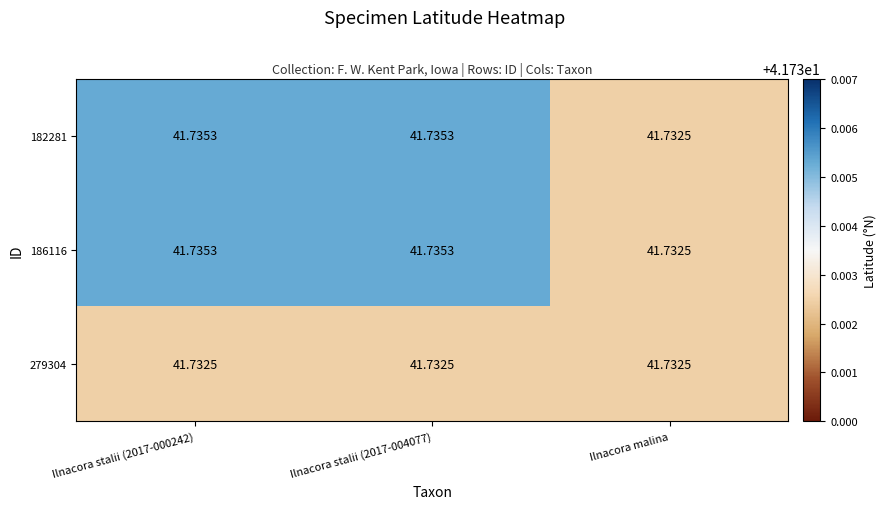

At which label is 186116 closest to 41?

Ilnacora malina